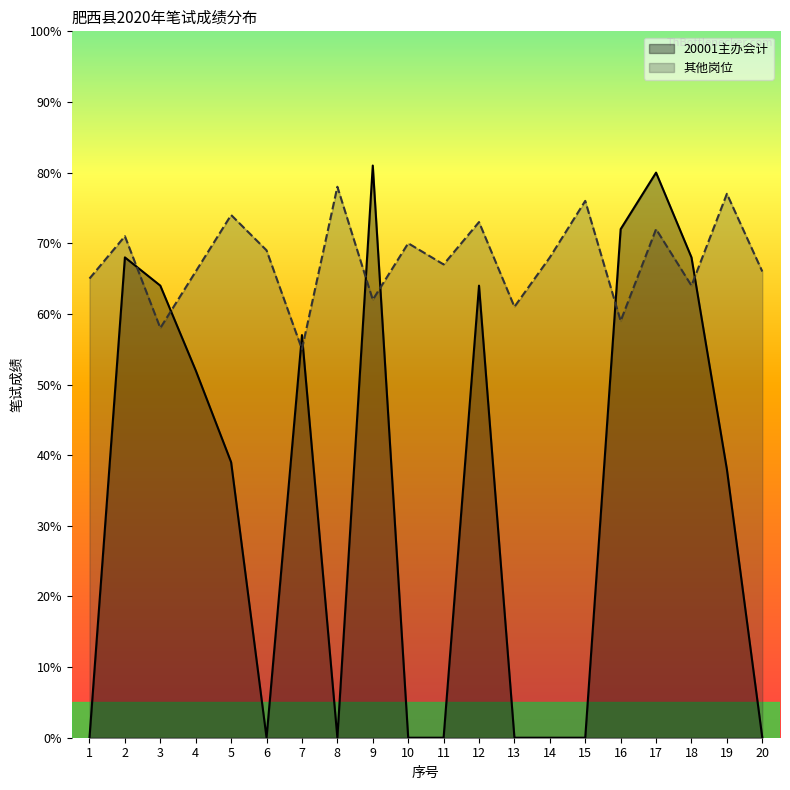

How many categories are shown in the chart?

20